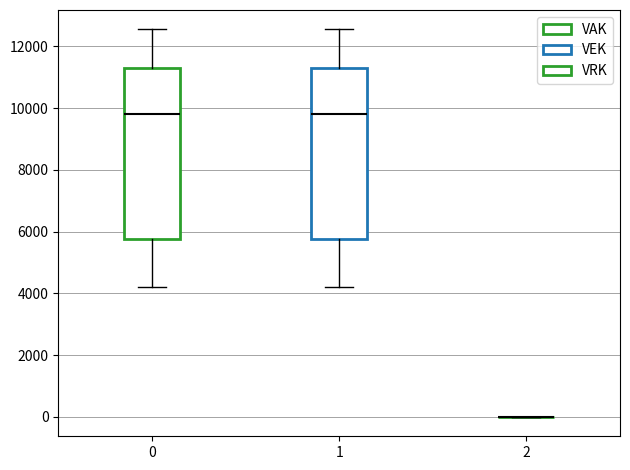

Reading left to right, read every box against the y-axis: the position of its median line, the range the box covers, and the ends of its whiskers. The values are not printed on the chart, so give them approximately, as read against the axis.

0: median 9800, box 5800 to 11200, whiskers 4200 to 12600
1: median 9800, box 5800 to 11200, whiskers 4200 to 12600
2: box collapsed to a line at 0, whiskers 0 to 0